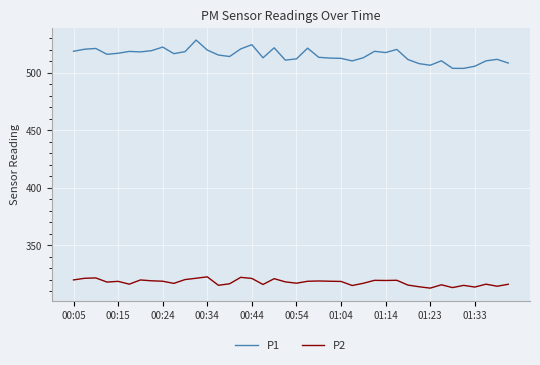

What are all the series names shown in the legend?

P1, P2